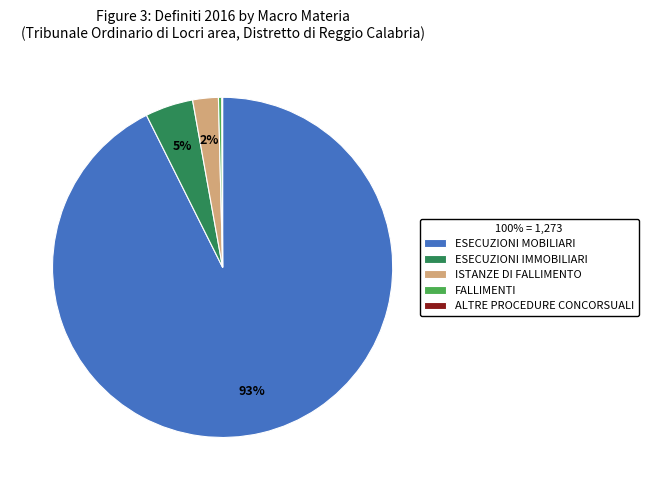

The ESECUZIONI MOBILIARI slice represents 93% of the pie. True or false?

True